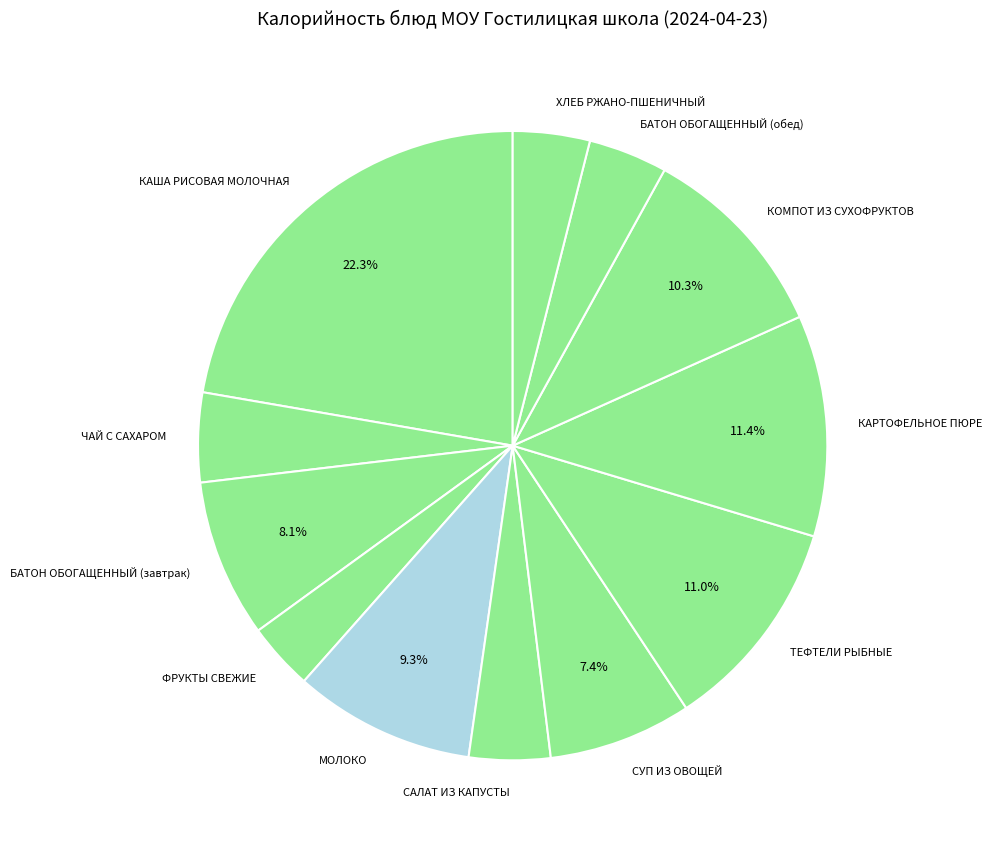

To the nearest percent, what portion does БАТОН ОБОГАЩЕННЫЙ (завтрак) represent?

8%